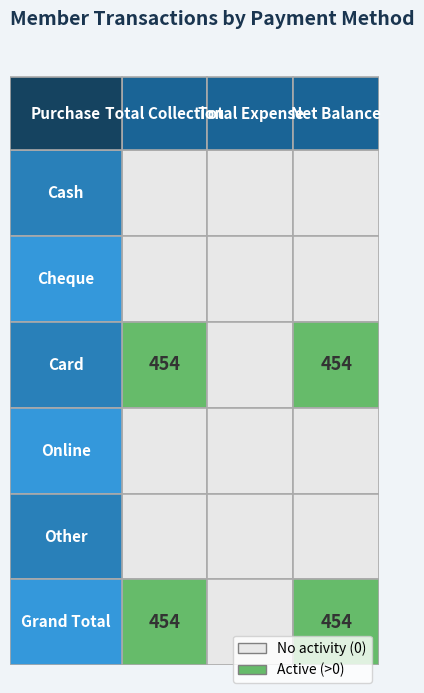

Reading right to left, transcribe all the data shown in this chart.

Cash: 2=0	1=0	0=0
Cheque: 2=0	1=0	0=0
Card: 2=454	1=0	0=454
Online: 2=0	1=0	0=0
Other: 2=0	1=0	0=0
Grand Total: 2=454	1=0	0=454